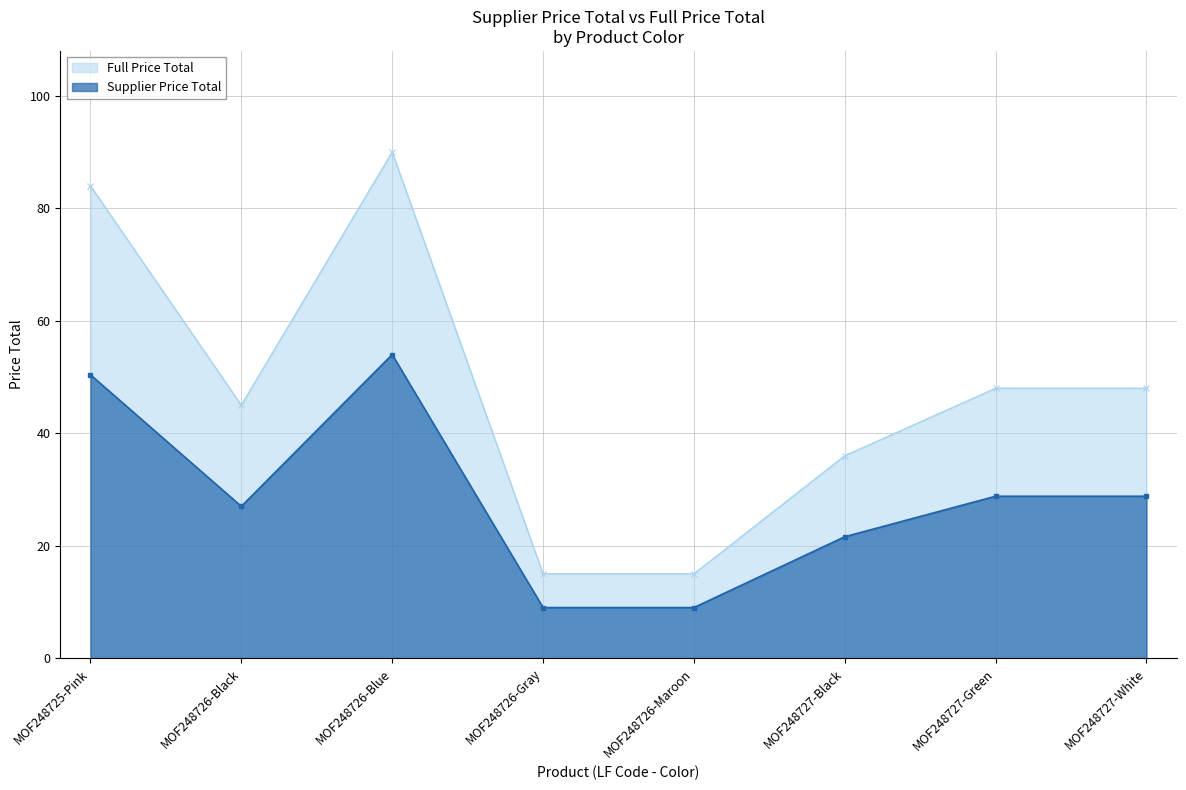

What are all the series names shown in the legend?

Full Price Total, Supplier Price Total